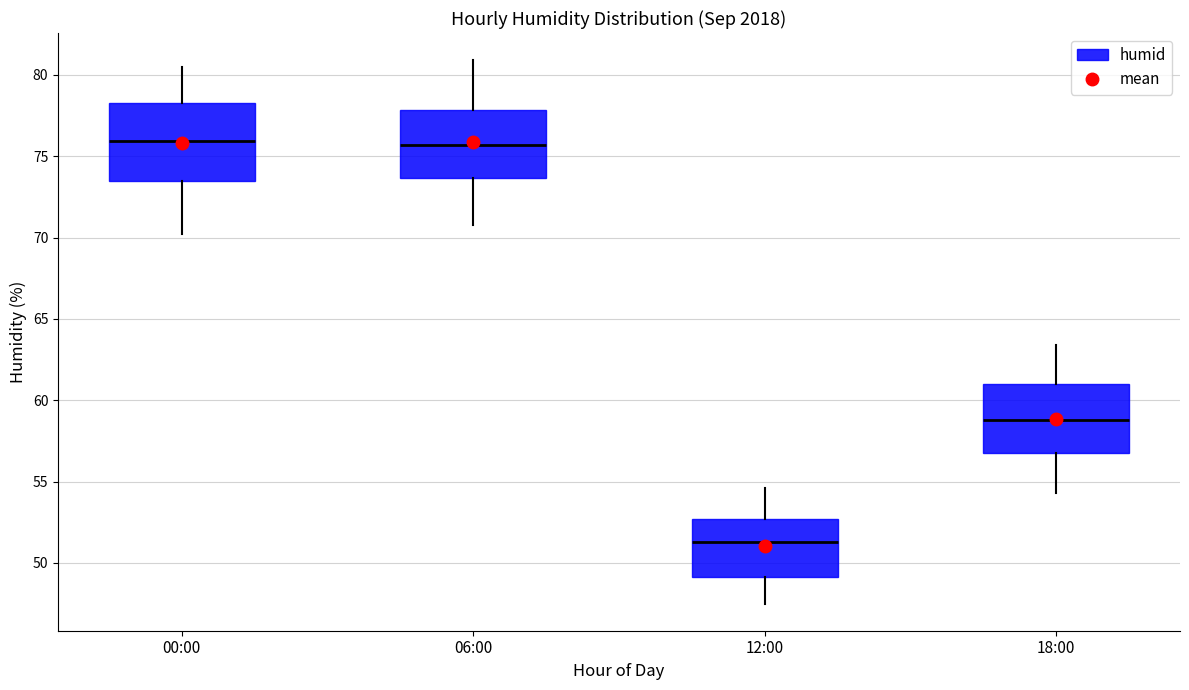

Reading left to right, transcribe this box plot: for each box, give where its median line is, the range the box spans, and where its two whiskers end, as read against the y-axis. The values are not printed on the chart, so give them approximately, as read against the axis.

00:00: median 76.0, box 73.5 to 78.5, whiskers 70.0 to 80.5
06:00: median 75.5, box 73.5 to 78.0, whiskers 71.0 to 81.0
12:00: median 51.5, box 49.0 to 52.5, whiskers 47.5 to 54.5
18:00: median 59.0, box 56.5 to 61.0, whiskers 54.5 to 63.5